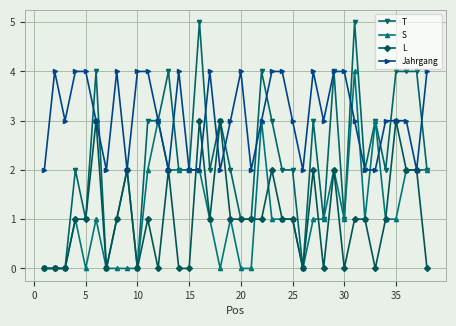

Is this an area chart (filled region under the line)?

No